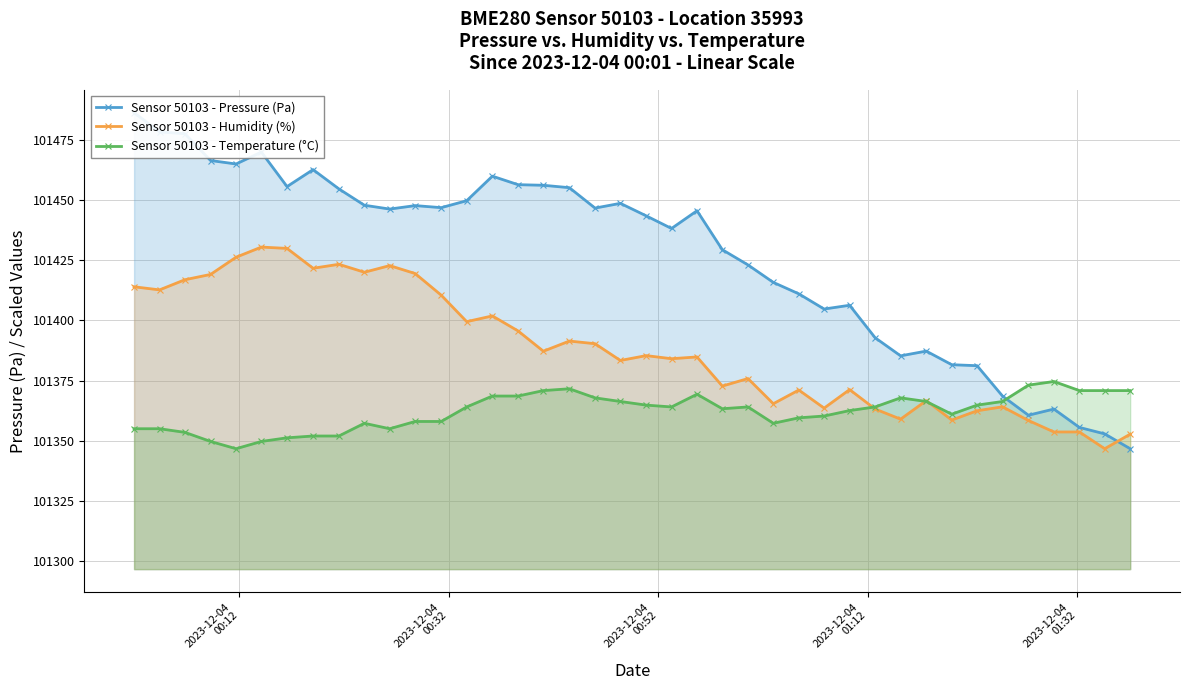

What is the maximum value for Sensor 50103 - Humidity (%)?

101430.5